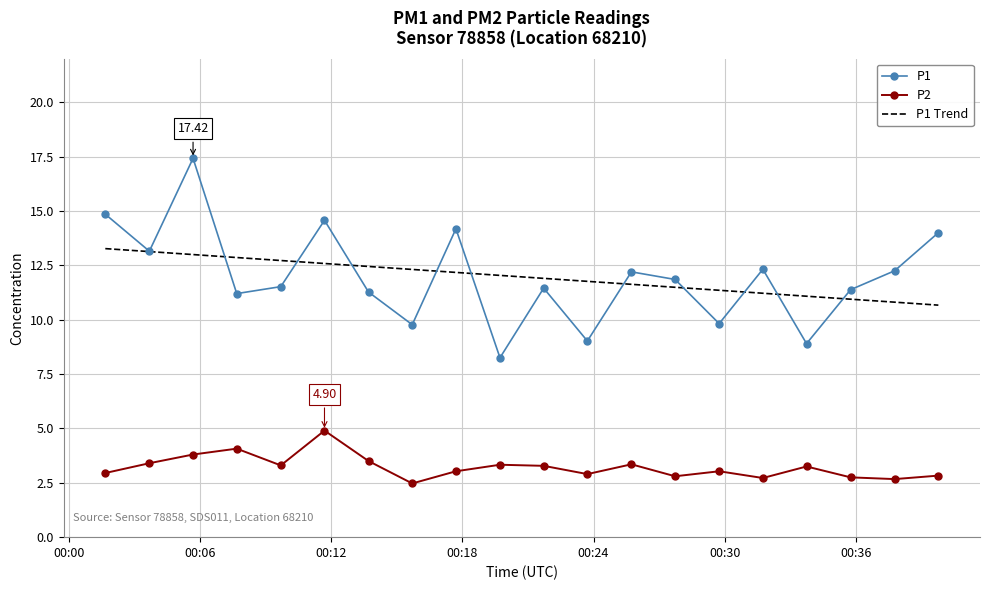

Which series has the widest spread of values?

P1